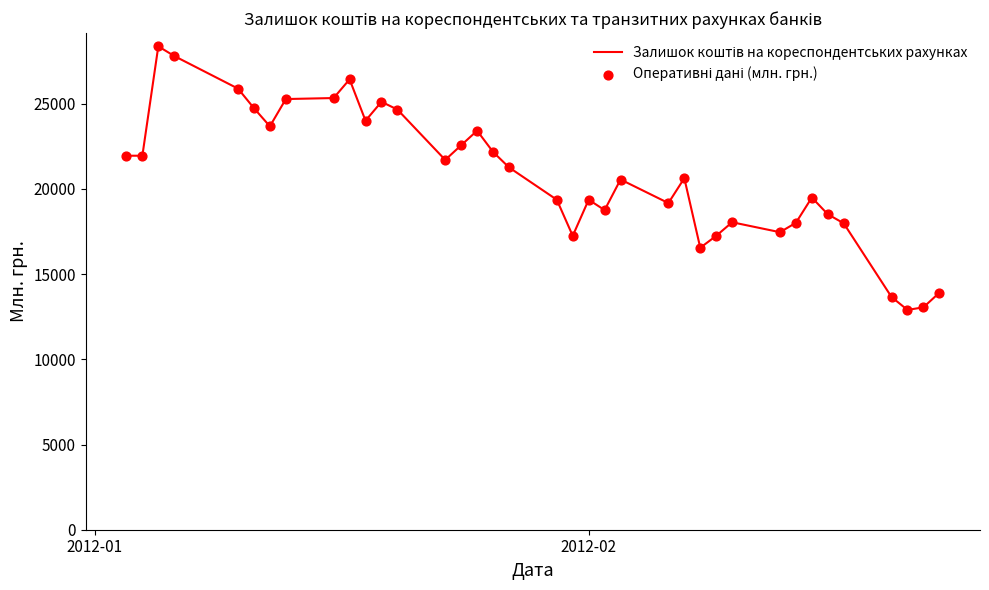

What is the maximum value shown in the chart?

28372.1